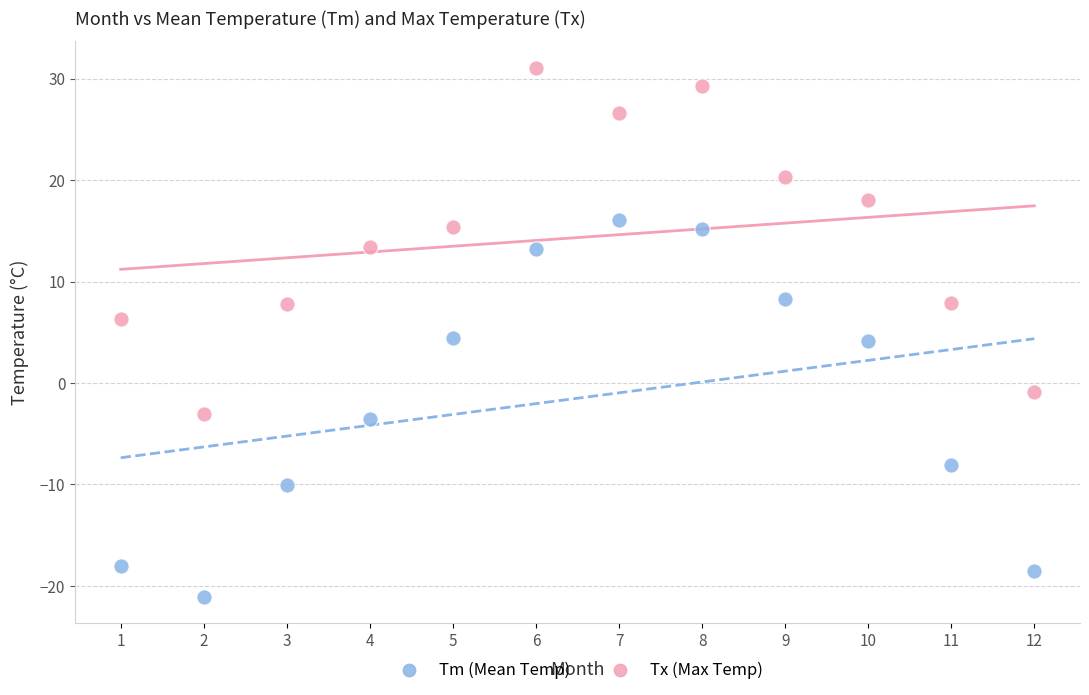

What are all the series names shown in the legend?

Tm (Mean Temp), Tx (Max Temp)